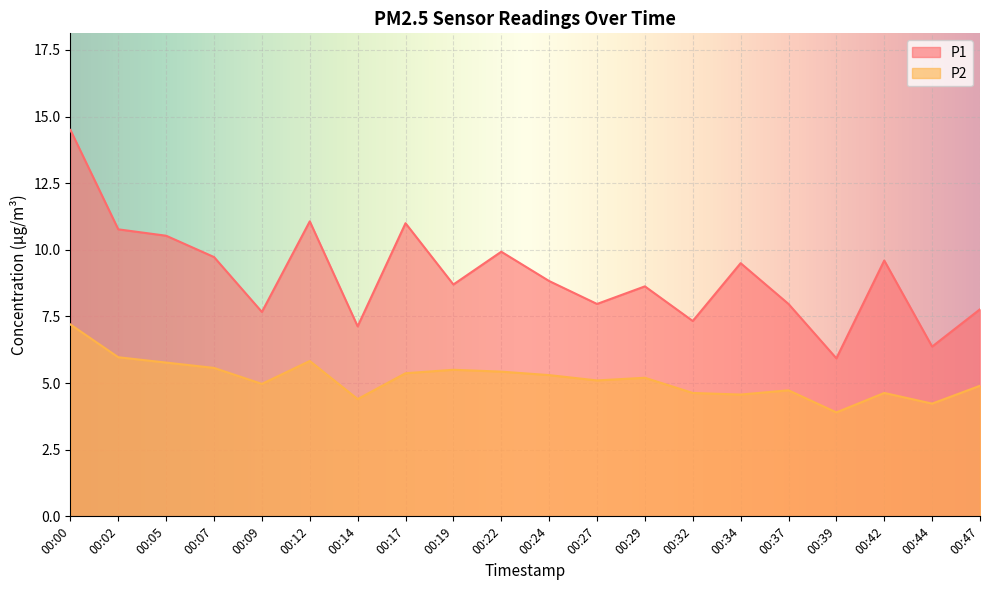

True or false: P2 and P1 intersect in this chart.

False